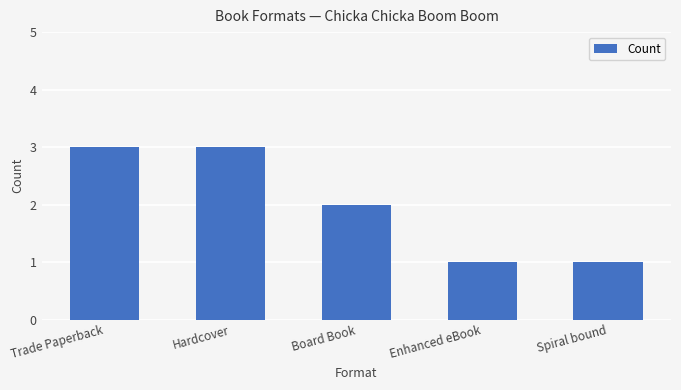

What is the ratio of the value at Spiral bound to the value at Trade Paperback?

0.3